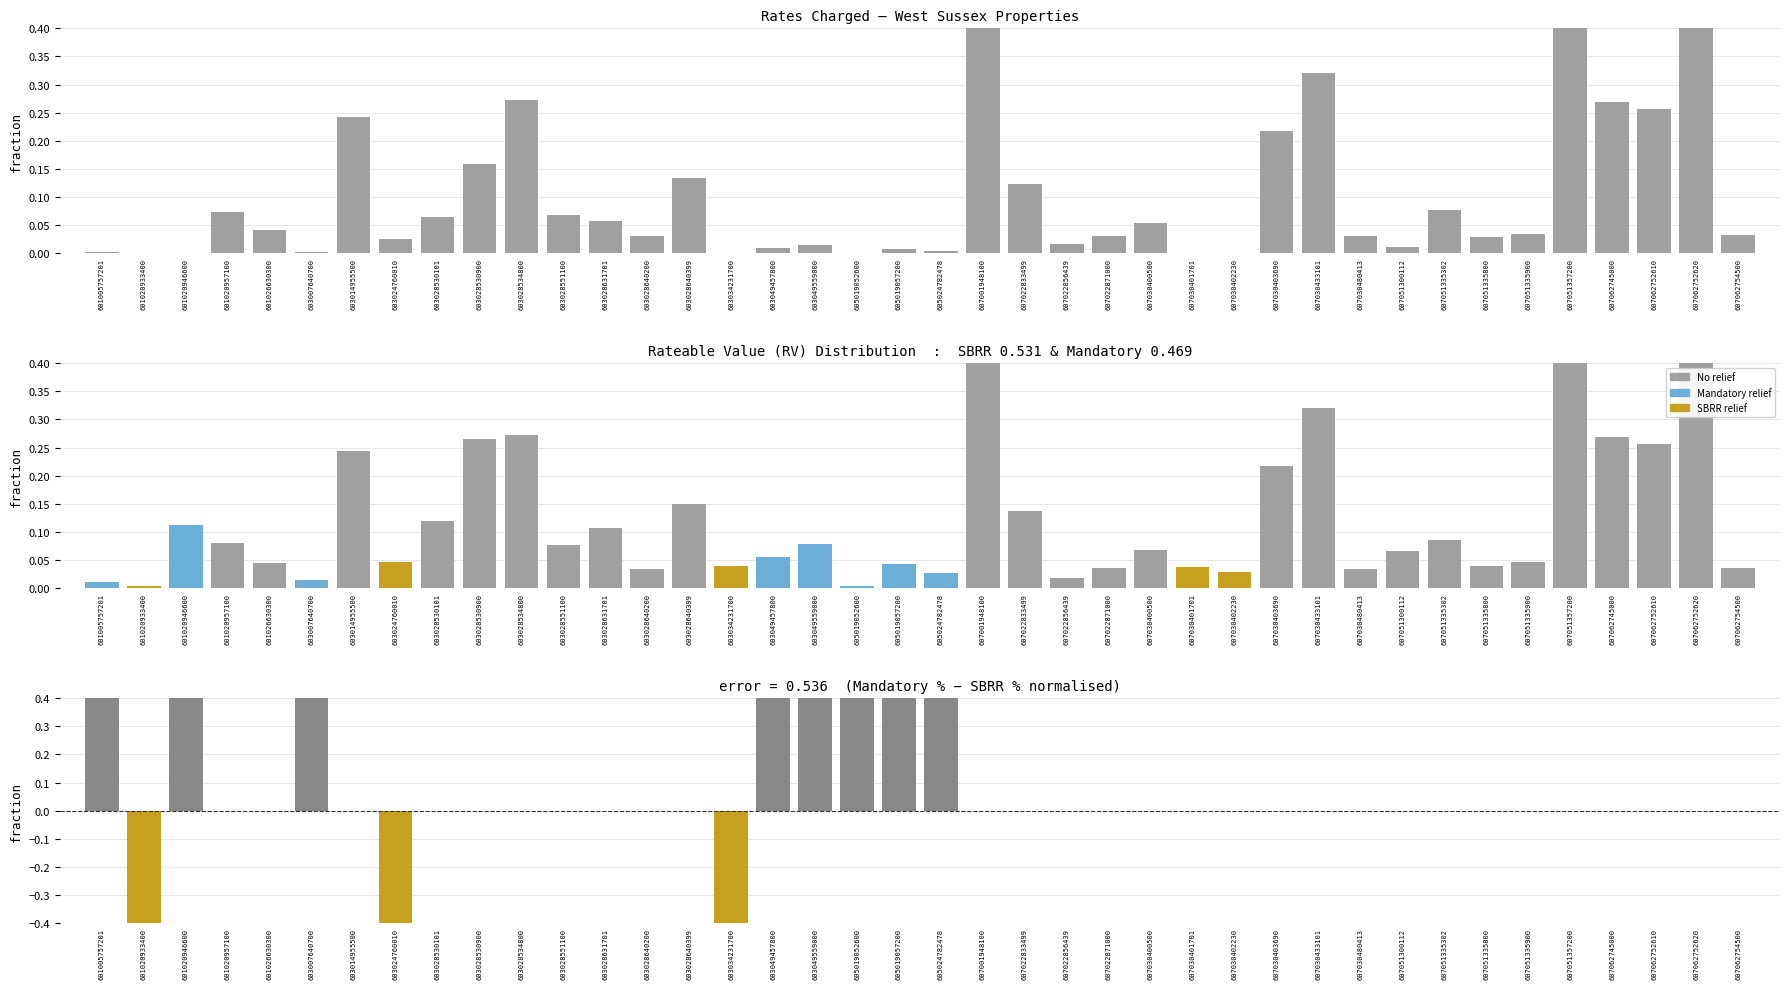

What is the value of the mand % - sbrr % bar at the 19th from the left?

0.8